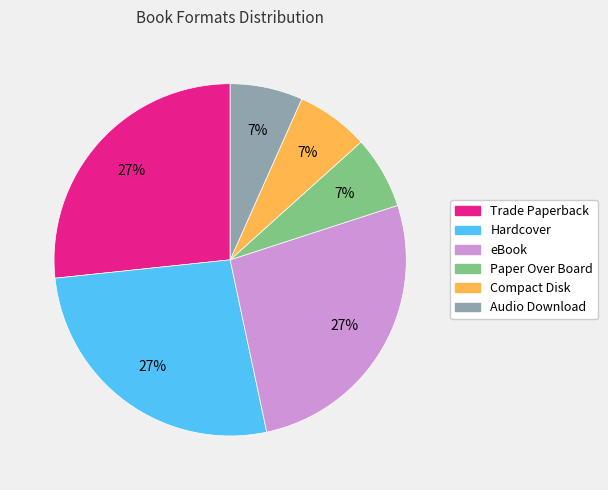

To the nearest percent, what portion does Audio Download represent?

7%